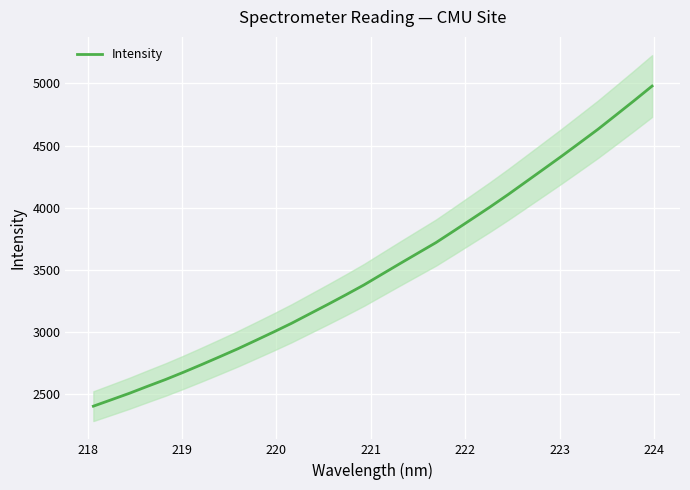

What is the value of the 26th point from the left?

4312.2